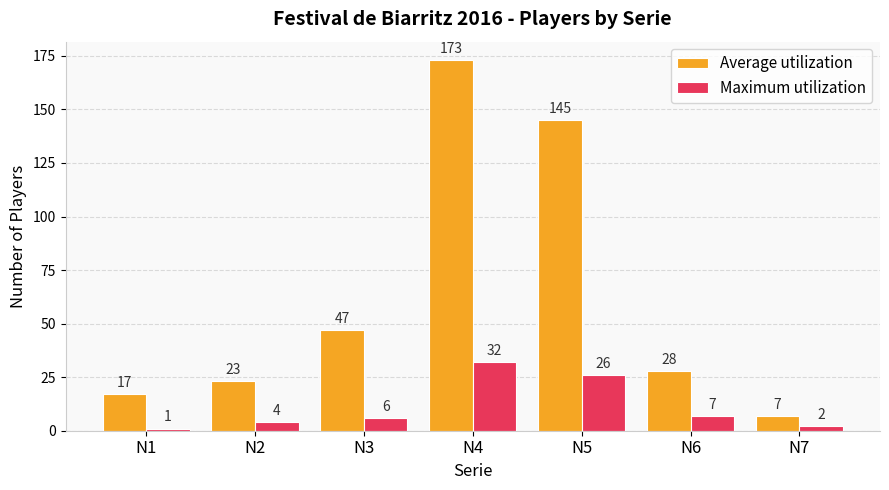

List the series in order of their overall mean, highest first.

Average utilization, Maximum utilization